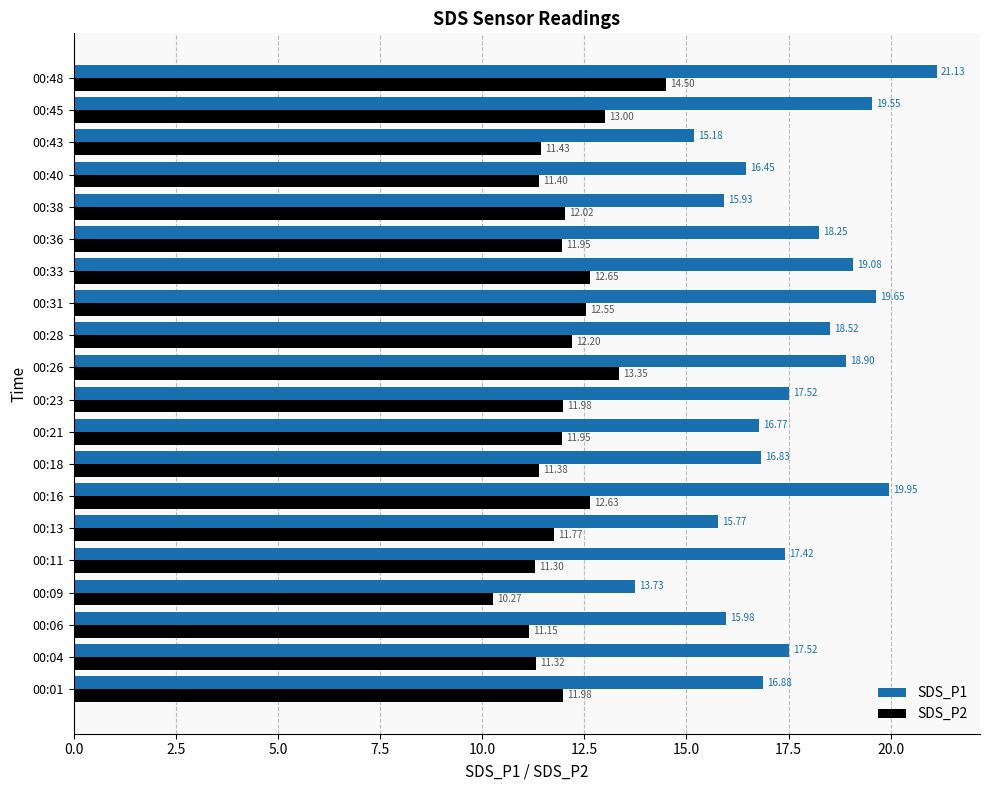

What is the difference between the second highest and minimum values in the SDS_P1 series?

6.2